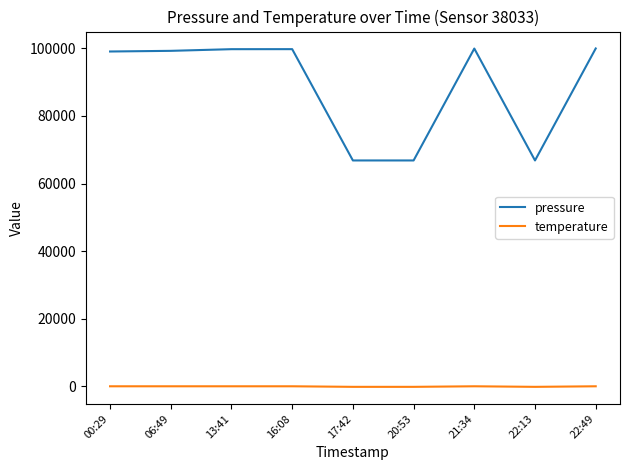

Which series has the widest spread of values?

pressure